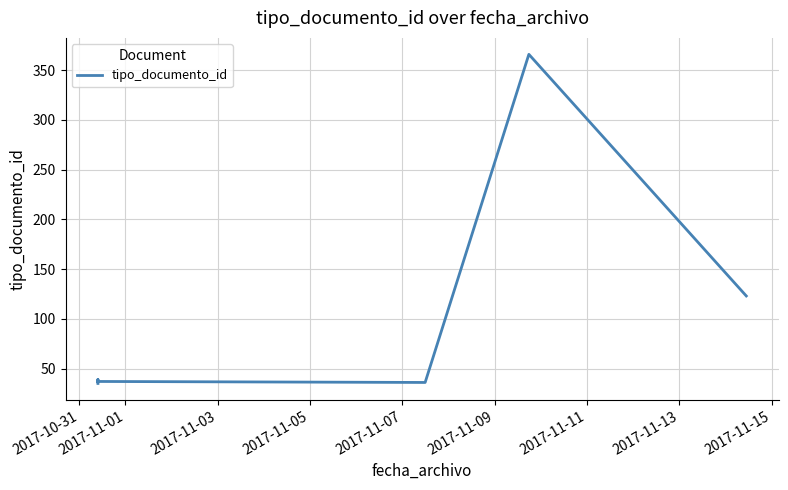

What is the value of the 8th point from the left?

123